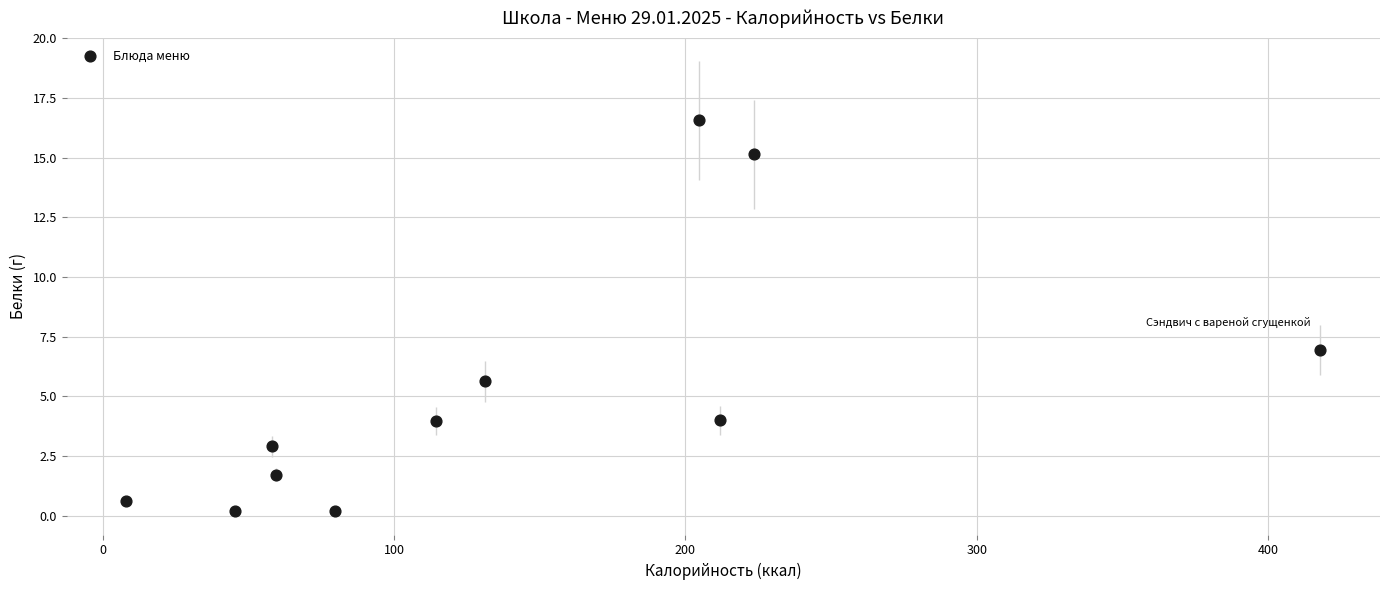

What Y value in the scatter plot is closest to 8?

6.9